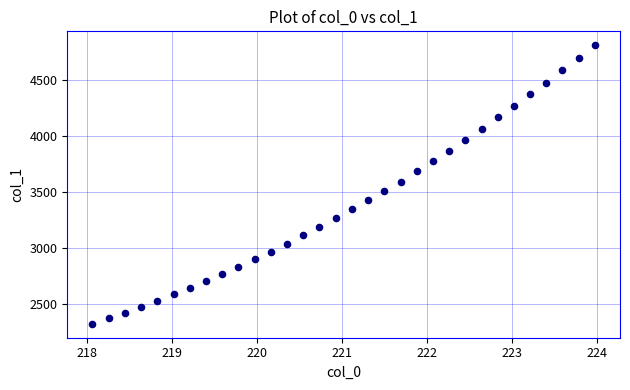

What is the range of X values (max minus min)?

5.9